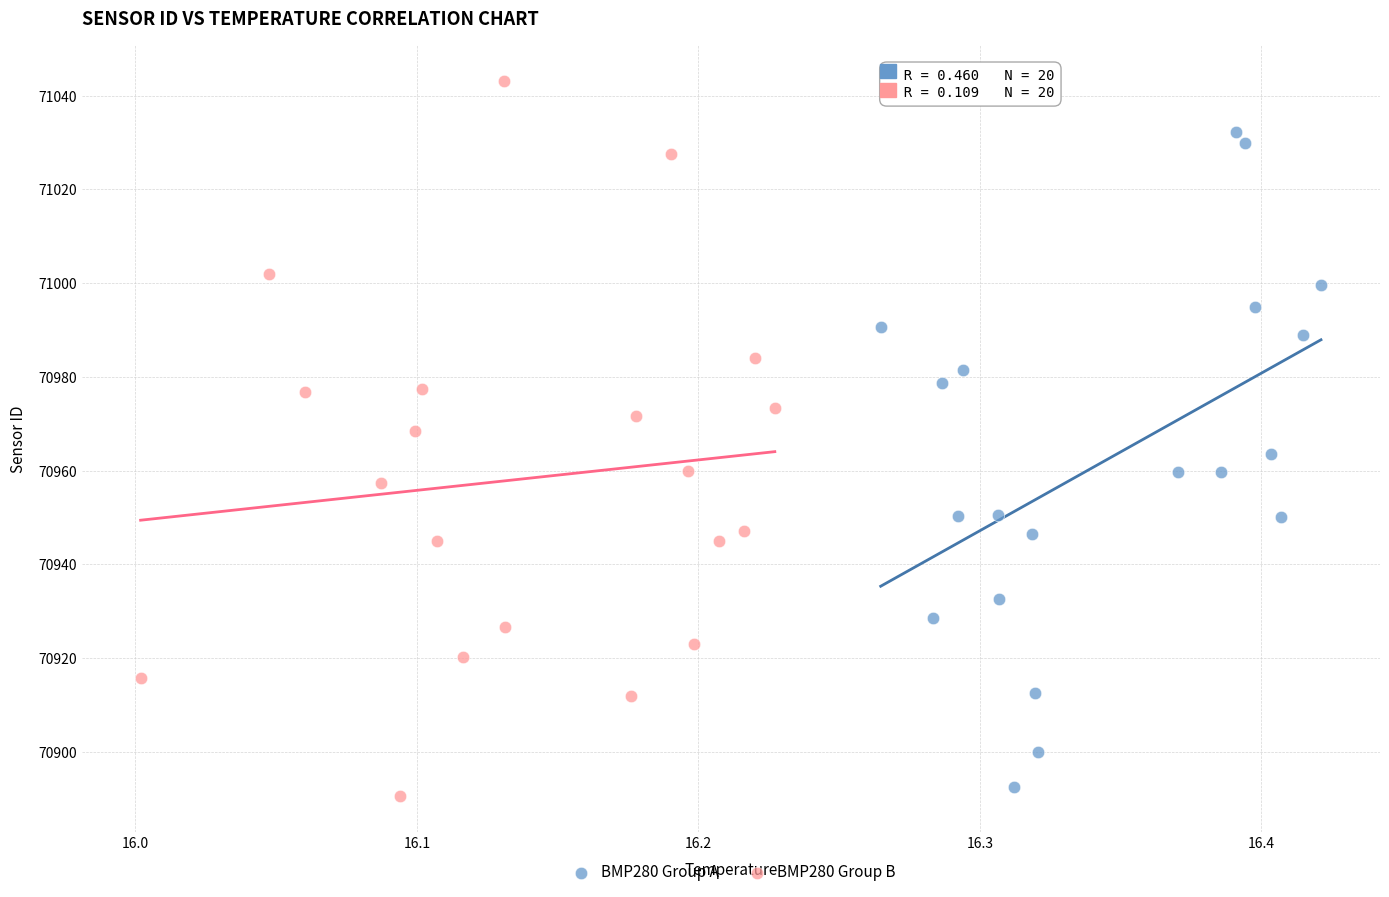

Which series has the widest spread of Y values?

BMP280 Group B